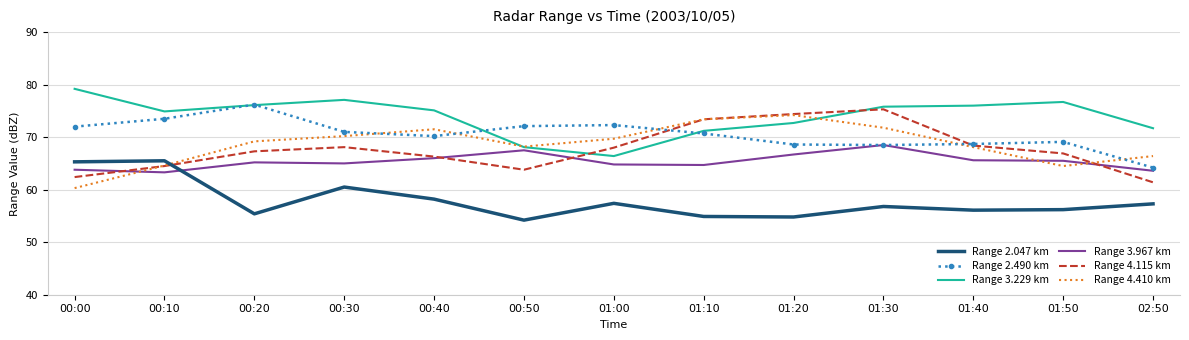

Where do Range 3.229 km and Range 4.115 km first cross each other?

00:50 and 01:00